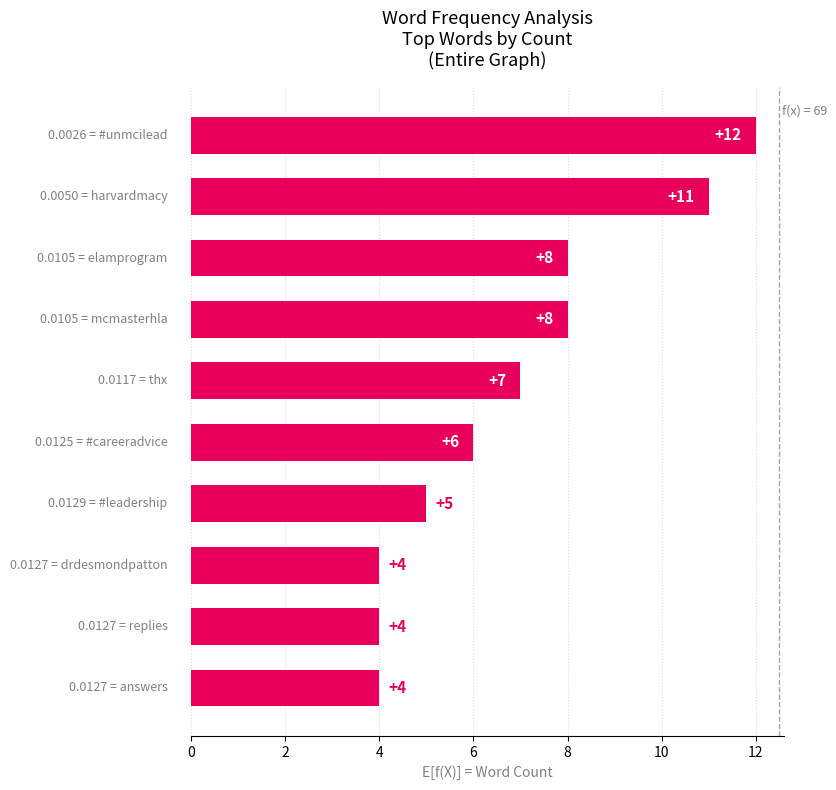

What is the average value?

7